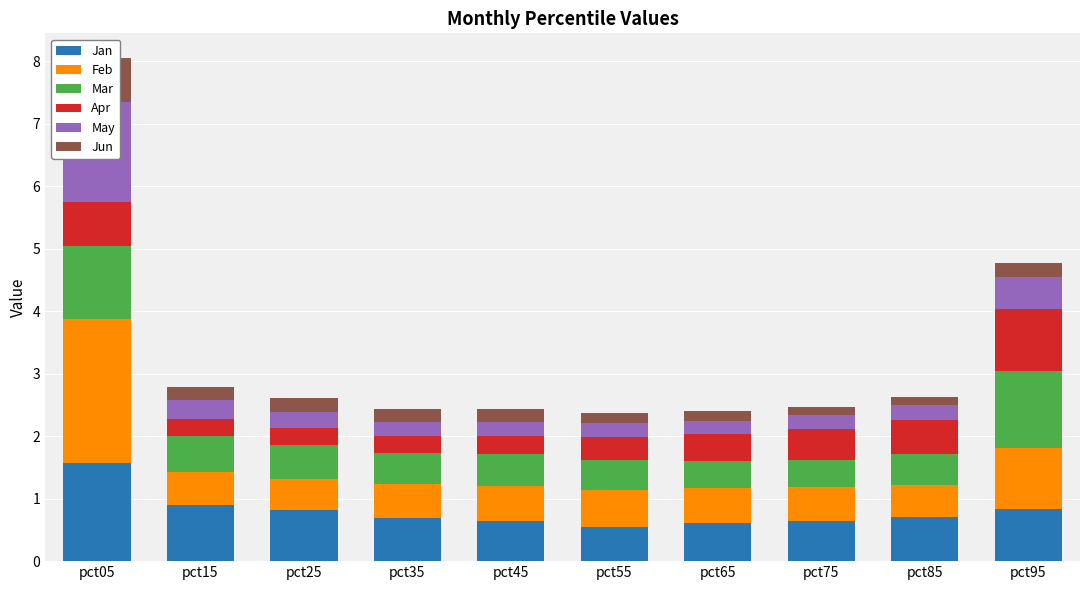

What is the sum of the Jan values at pct65 and pct55?

1.2